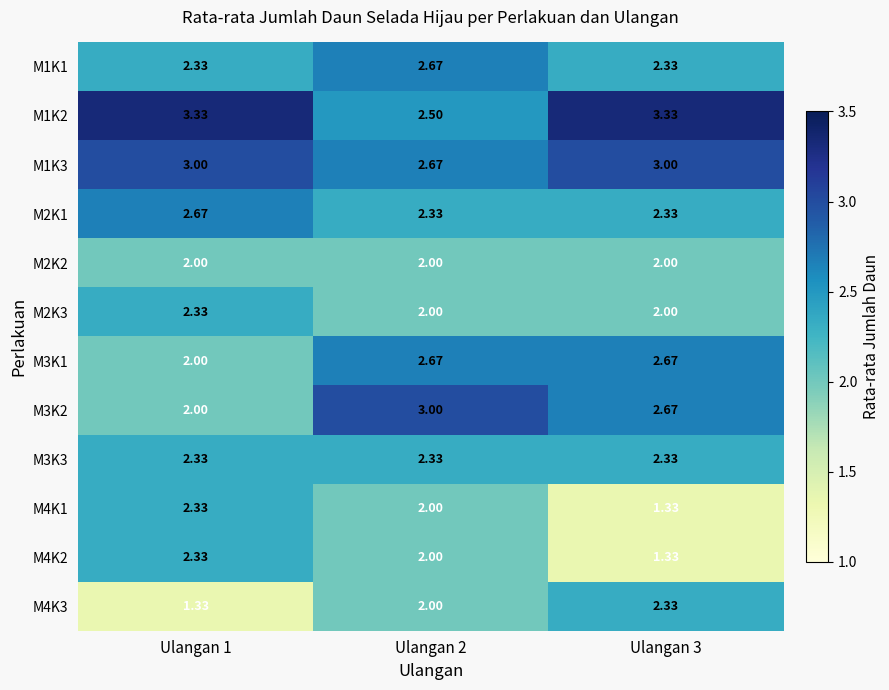

What is the total value across all series at Ulangan 1?

28.0